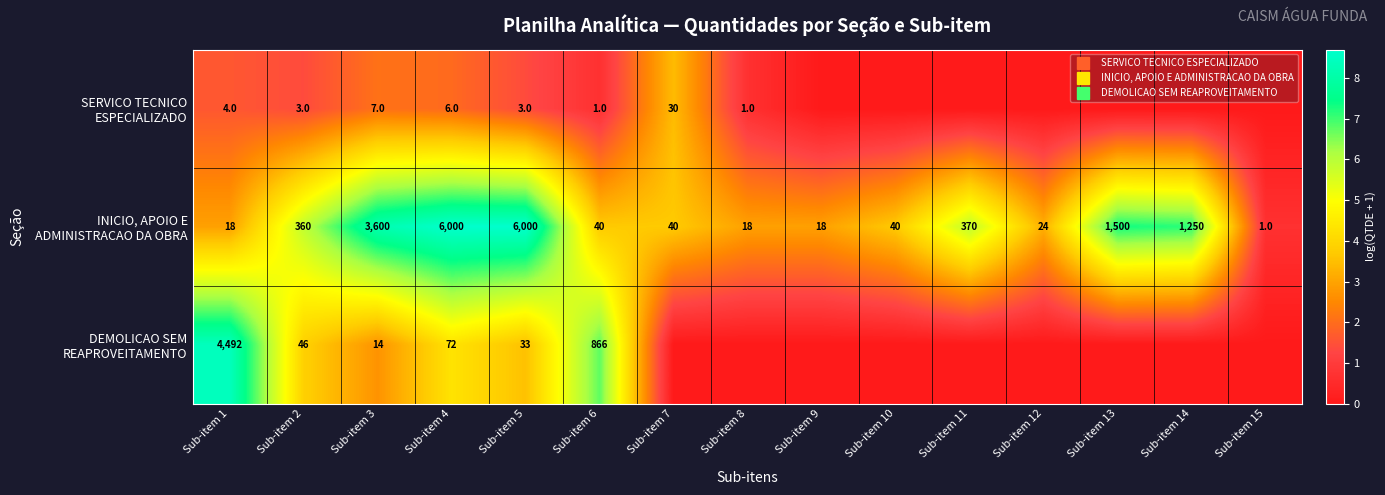

What is the maximum value for DEMOLICAO SEM REAPROVEITAMENTO?

8.4